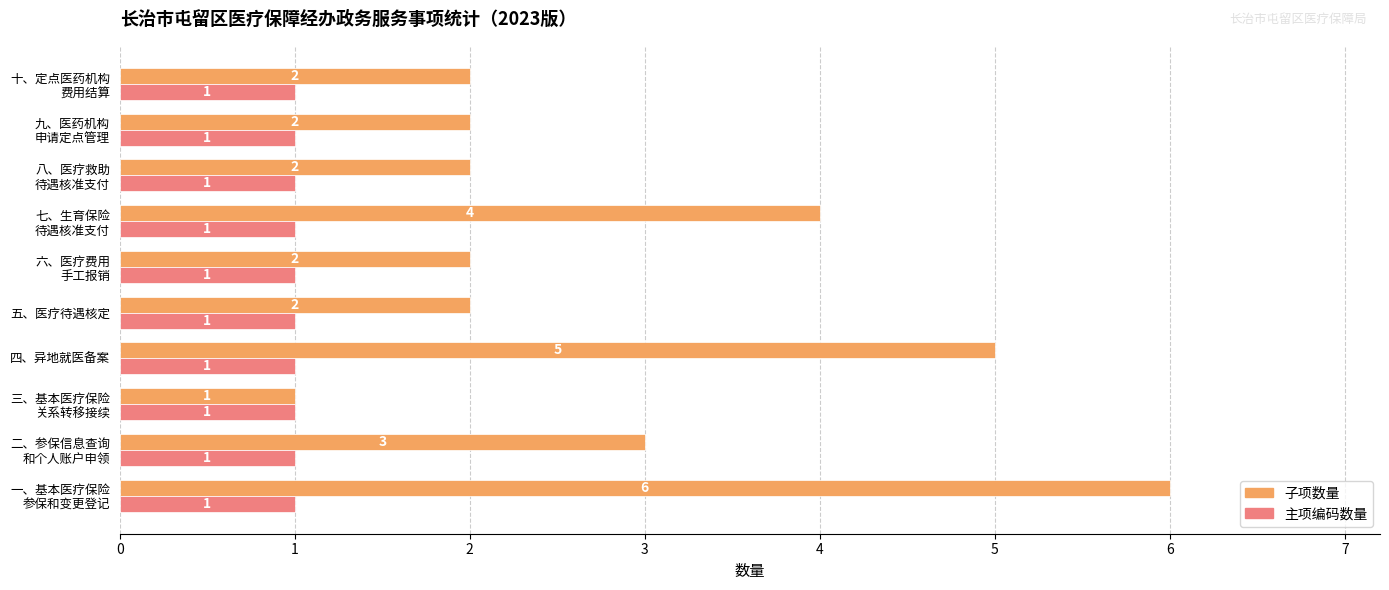

Which series has the largest total across all categories?

子项数量